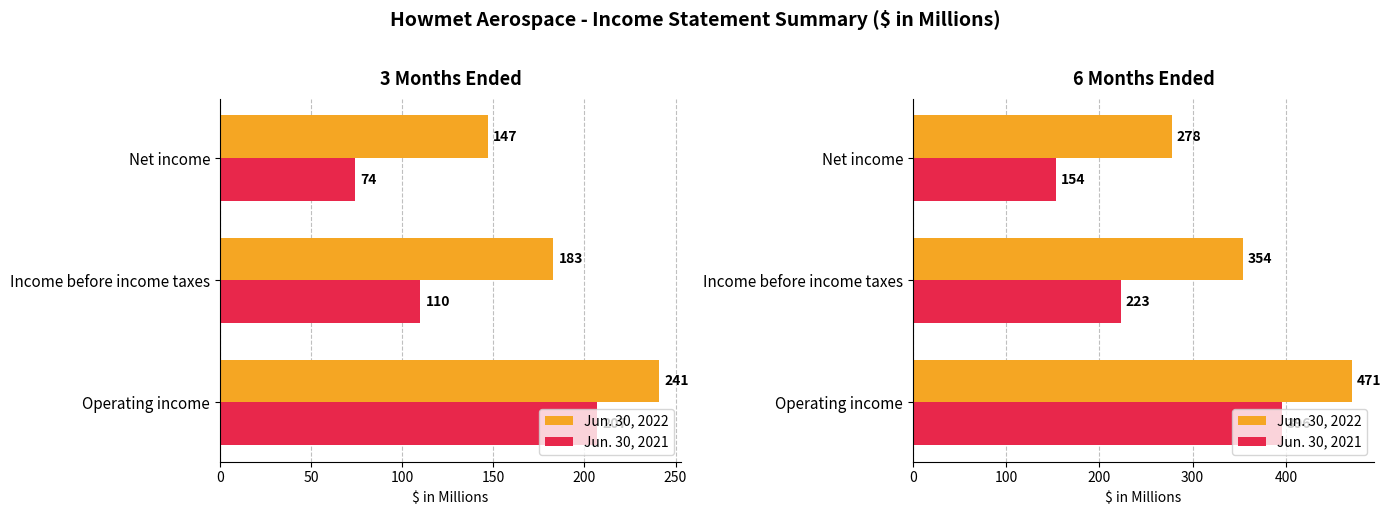

How many data points in Jun. 30, 2022 are above 354?

1